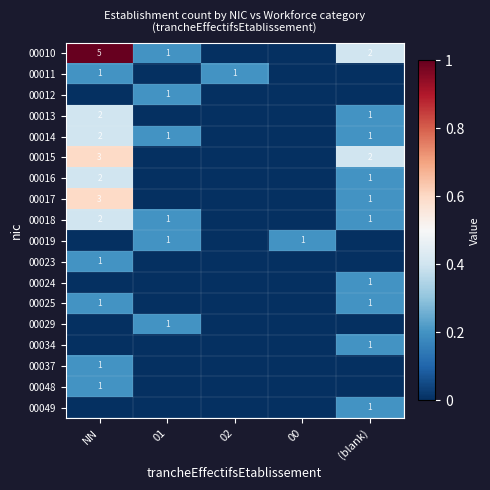

The value of 00018 at NN is 3. True or false?

False